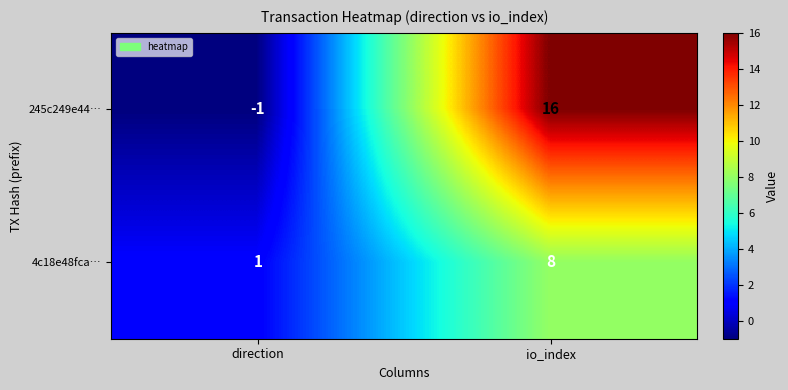

What is the maximum value shown in the chart?

16